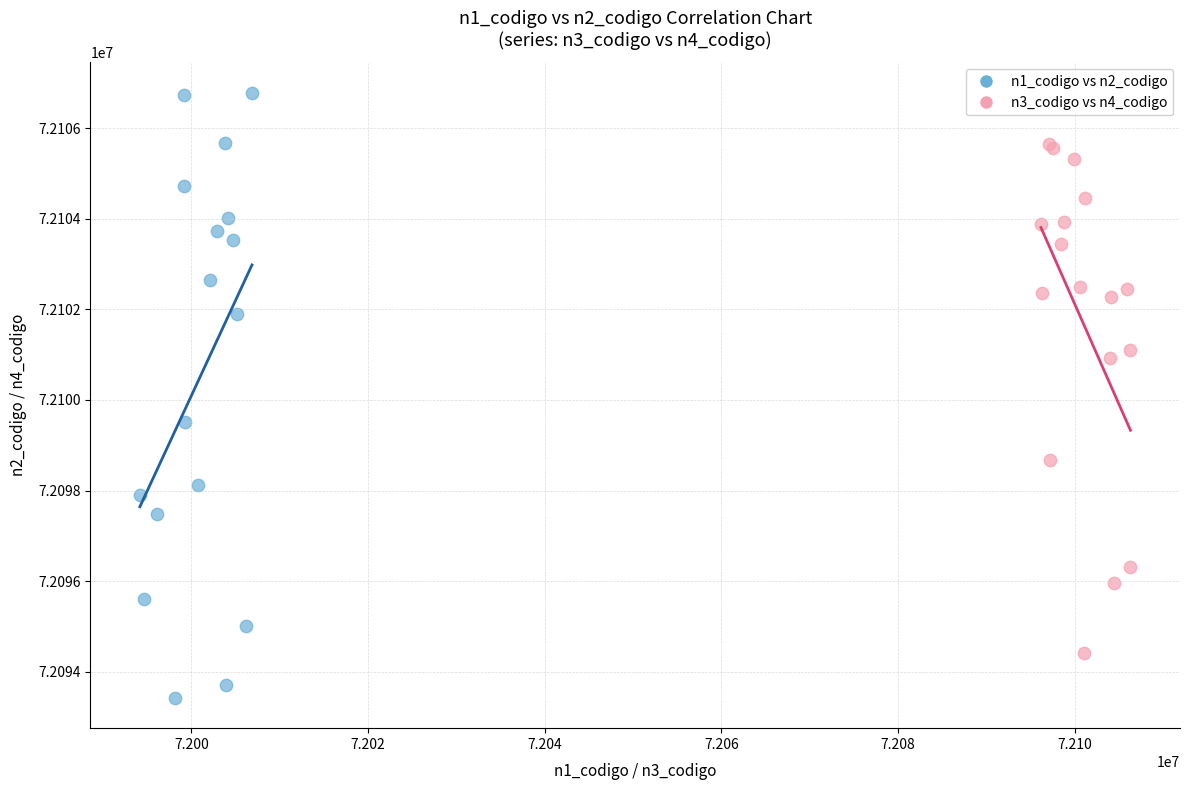

Which series contains the highest Y value?

n1_codigo vs n2_codigo